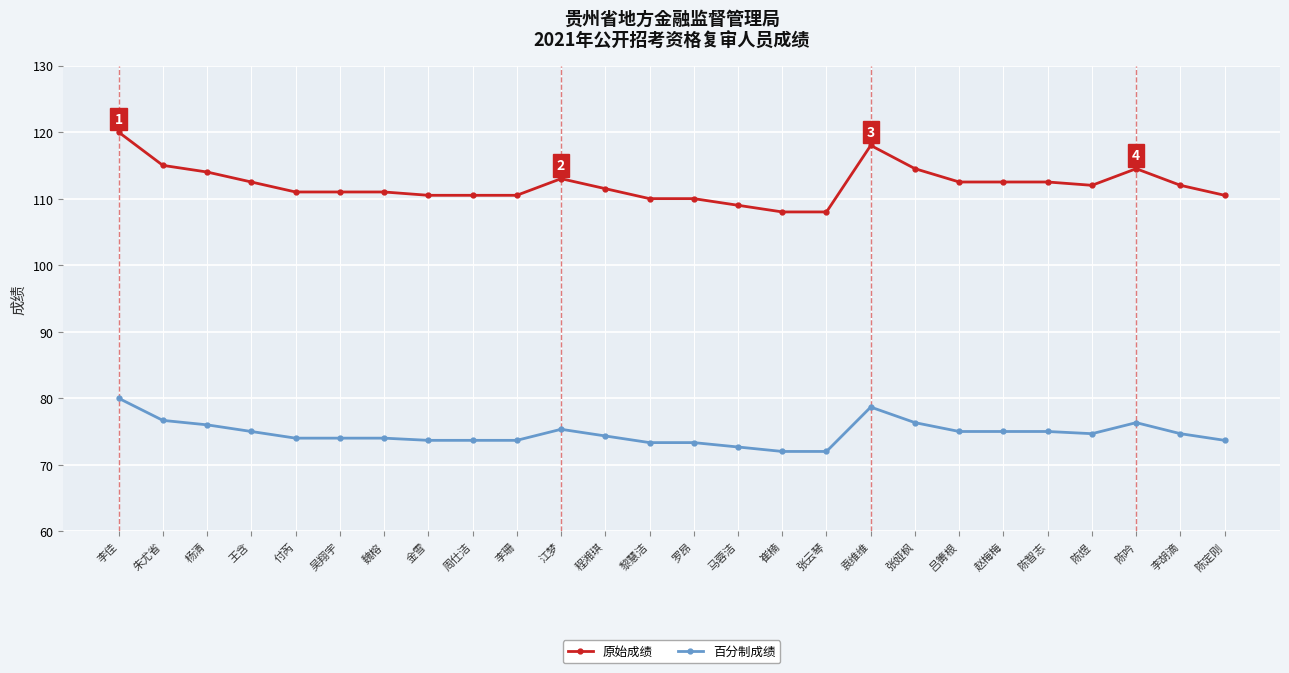

True or false: 百分制成绩 has more than 0 interior local peaks.

True